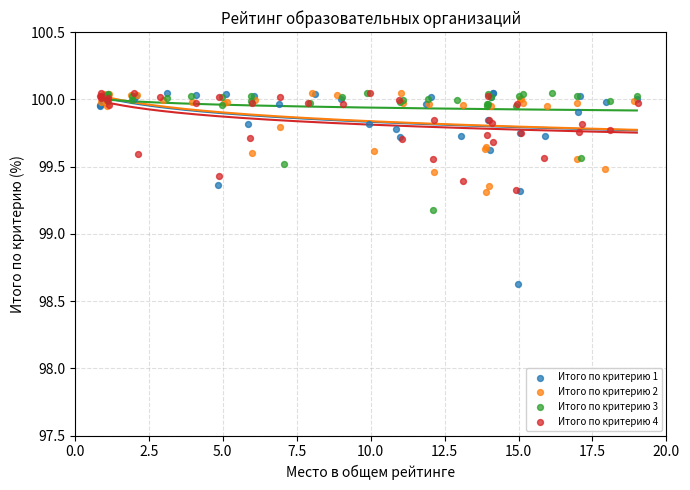

Which series has the widest spread of Y values?

Итого по критерию 1